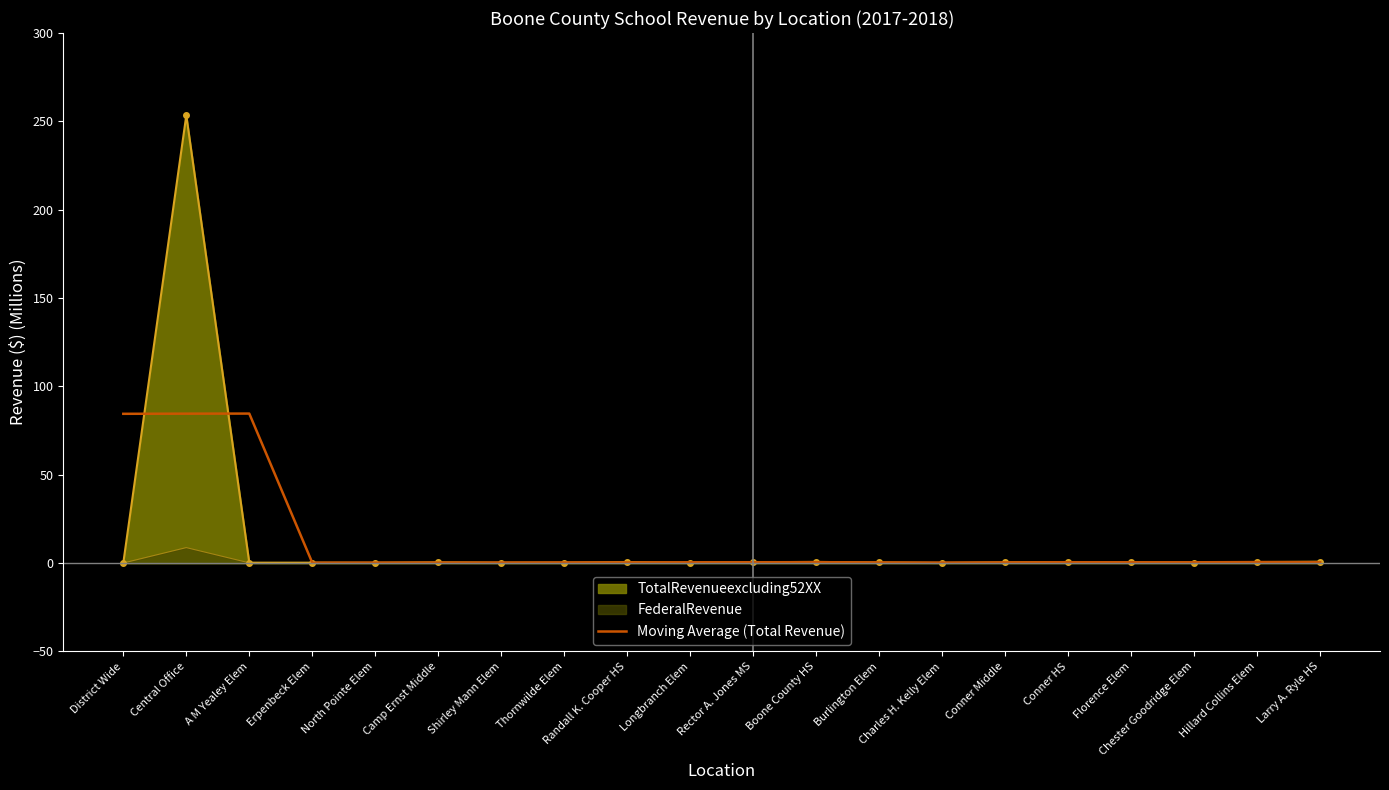

At which category does the chart reach its peak across all series?

Central Office